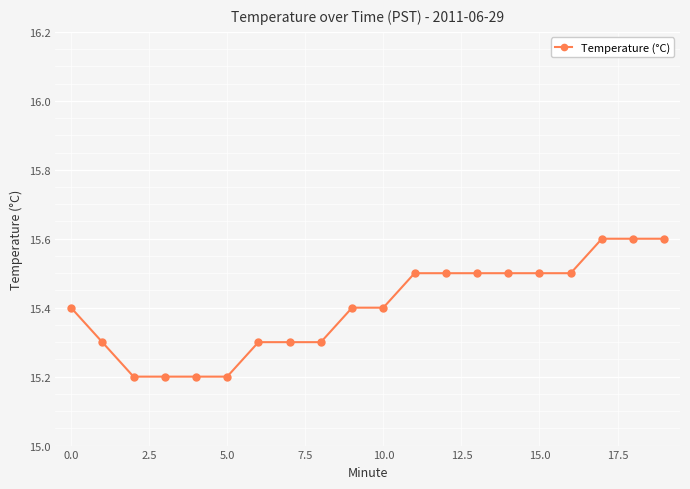

How many lines are shown in the chart?

1